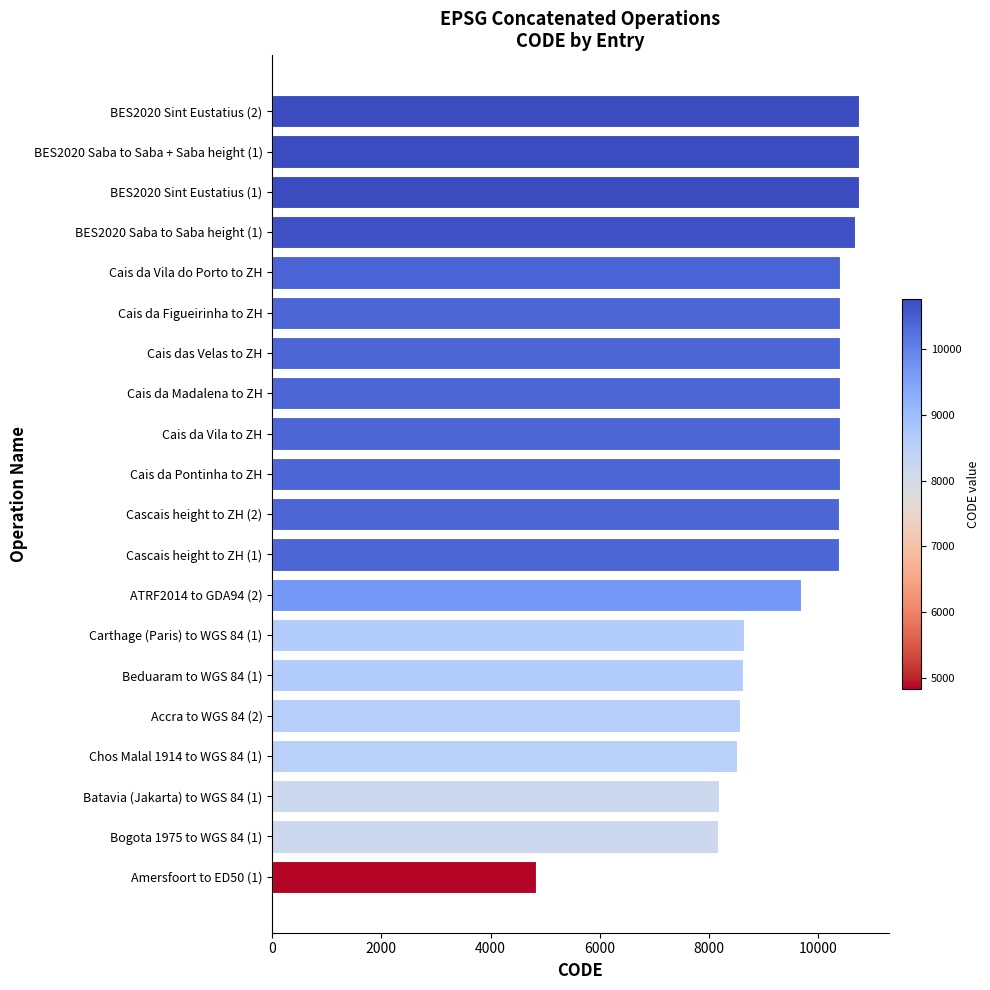

What is the greatest value displayed?

10756